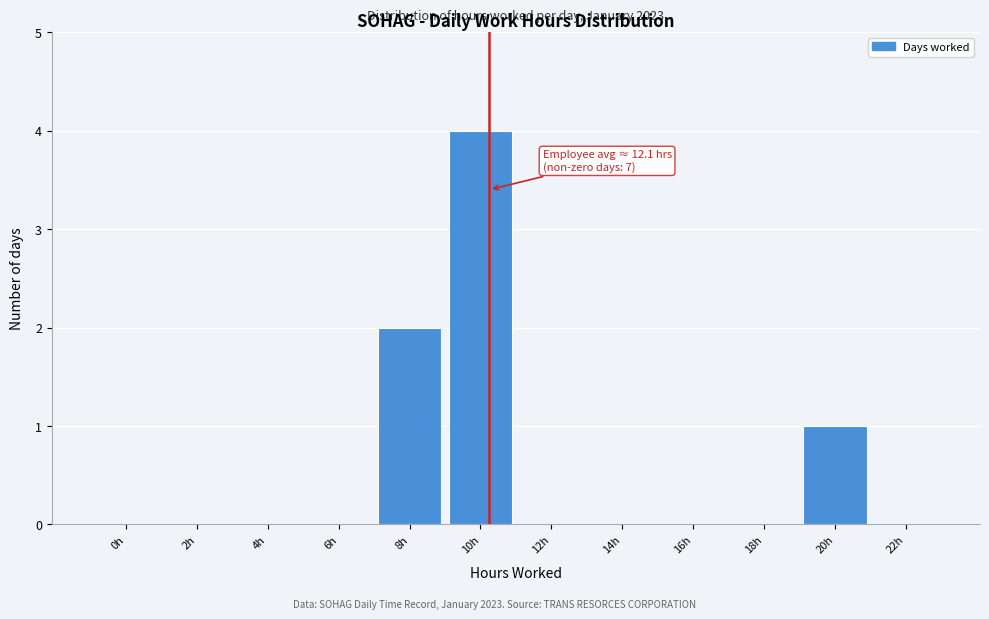

Reading left to right, extract all data points from this chart.

0h=0	2h=0	4h=0	6h=0	8h=2	10h=4	12h=0	14h=0	16h=0	18h=0	20h=1	22h=0